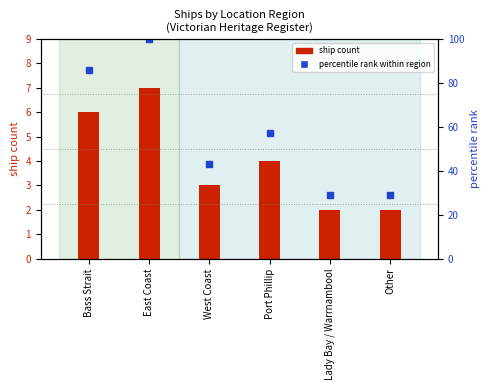

Which series has the largest range (max minus min)?

percentile rank within region